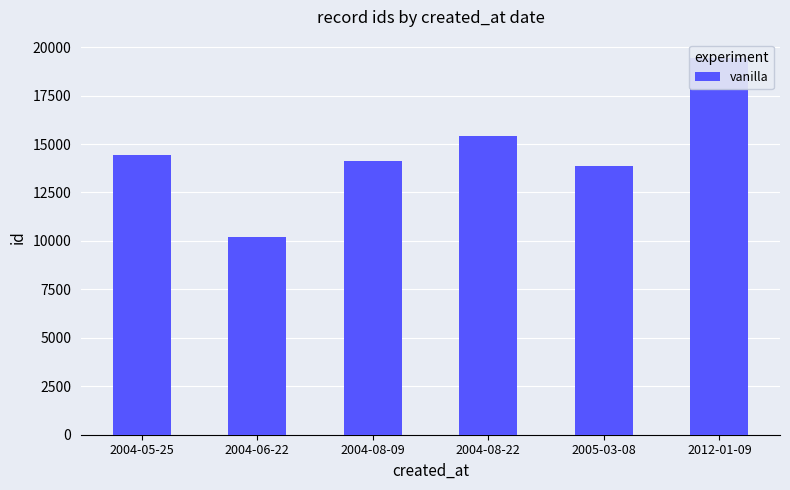

Does the chart contain stacked bars?

No